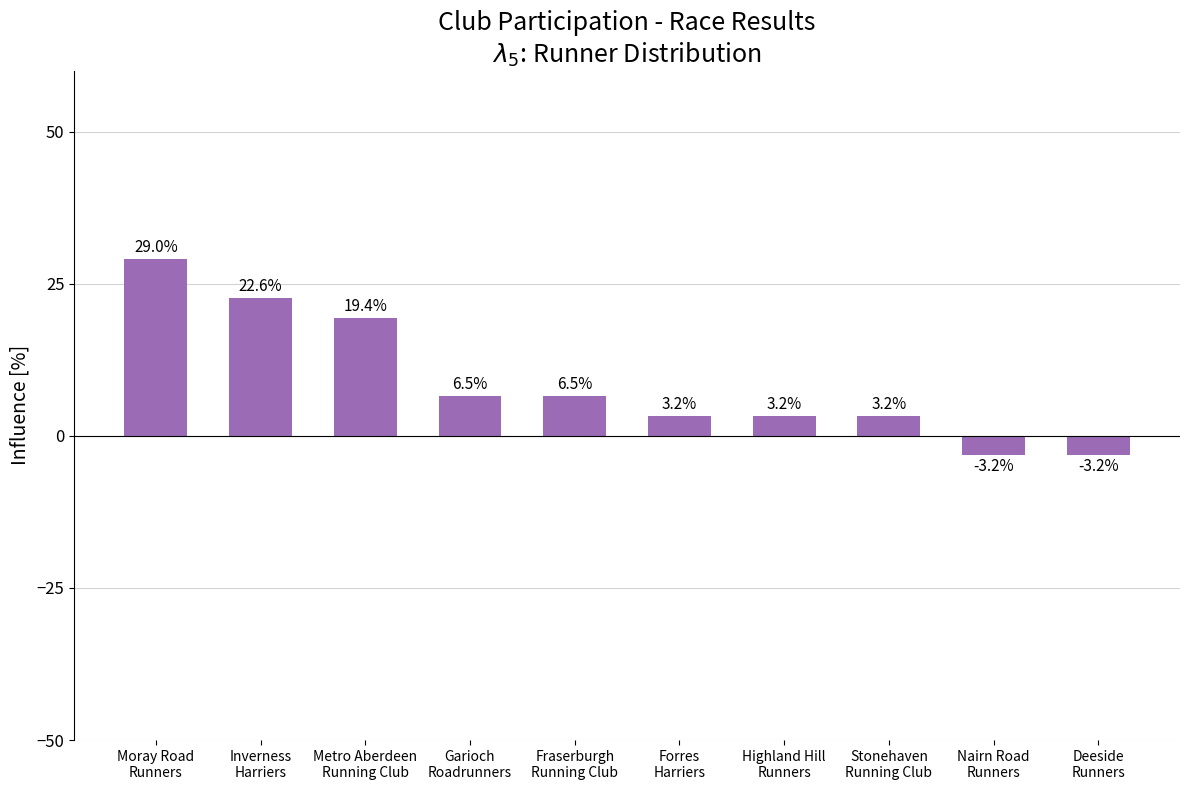

What is the greatest value displayed?

29.0